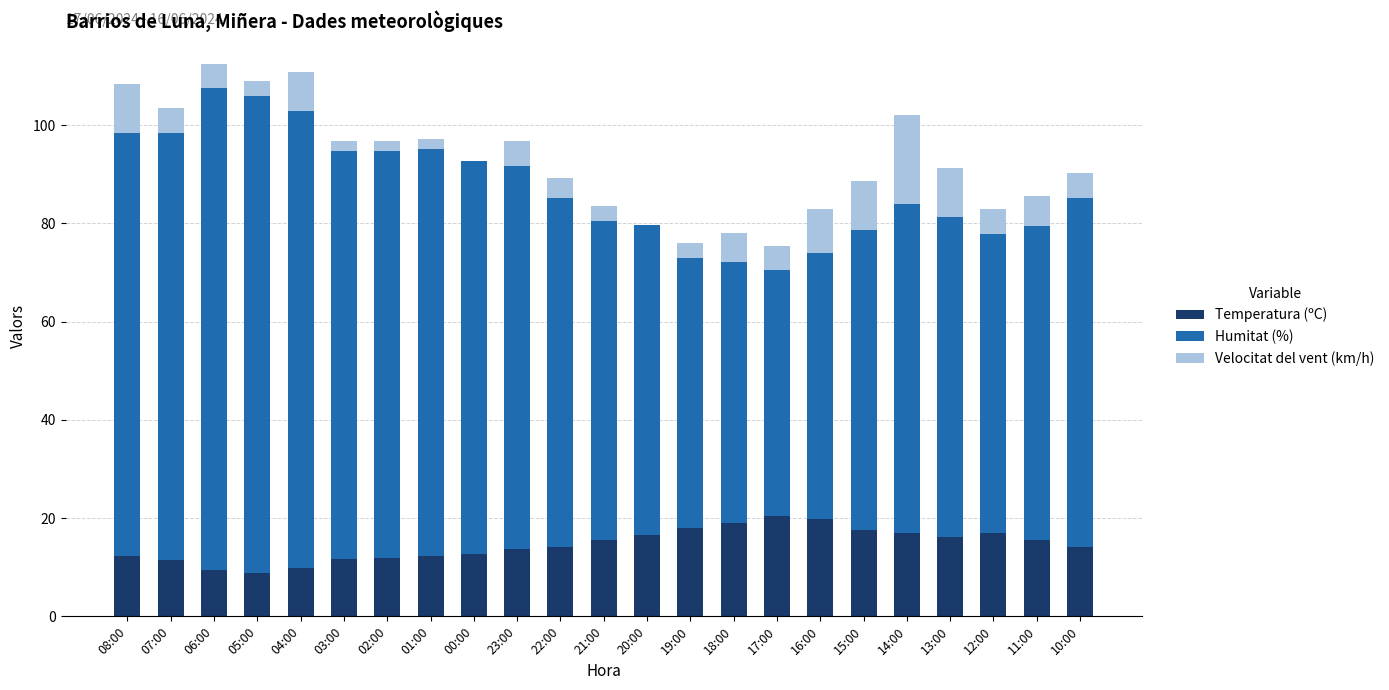

What is the sum of all Temperatura (ºC) values?

335.0